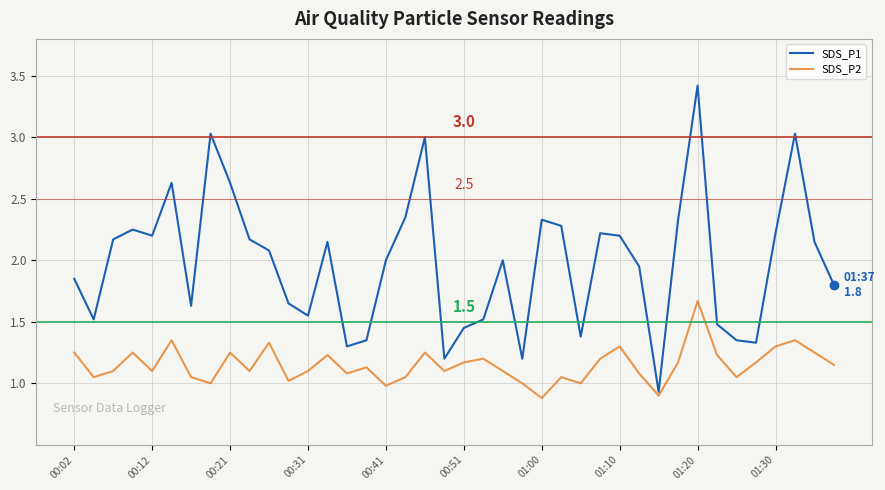

Rank the series by their average value, from lowest to highest.

SDS_P2, SDS_P1